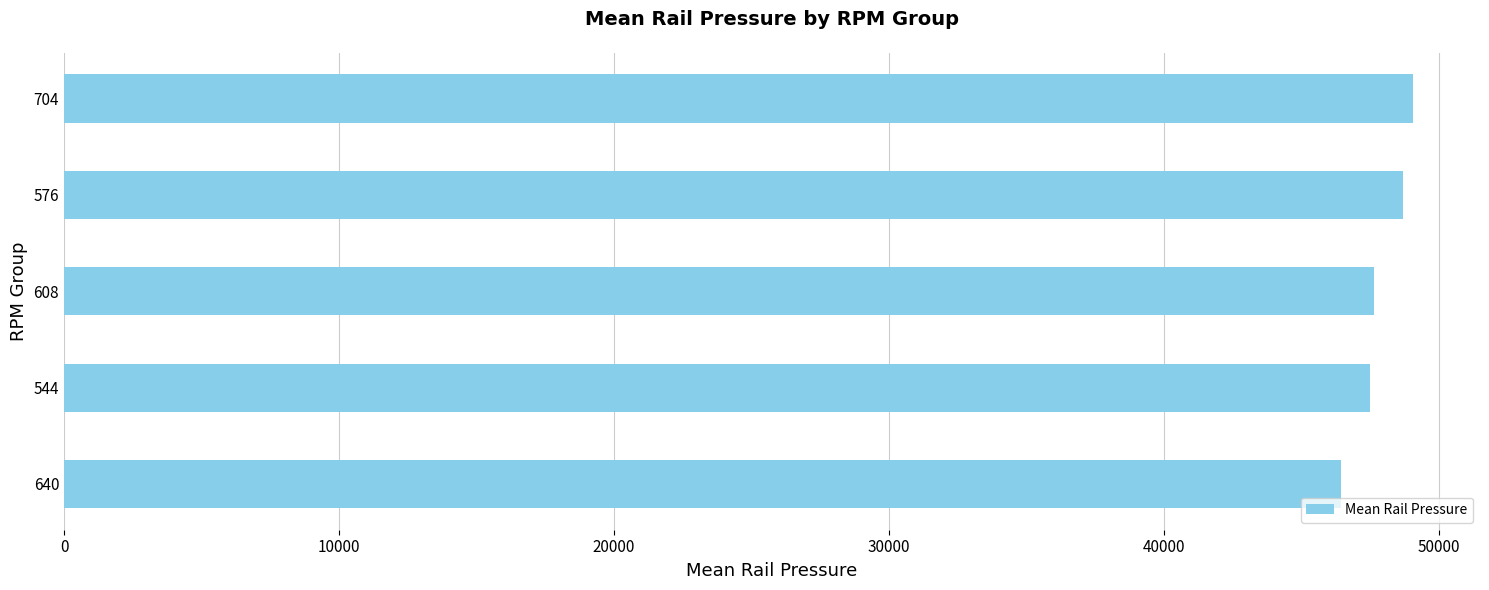

The value at 576 is 79882.4. True or false?

False